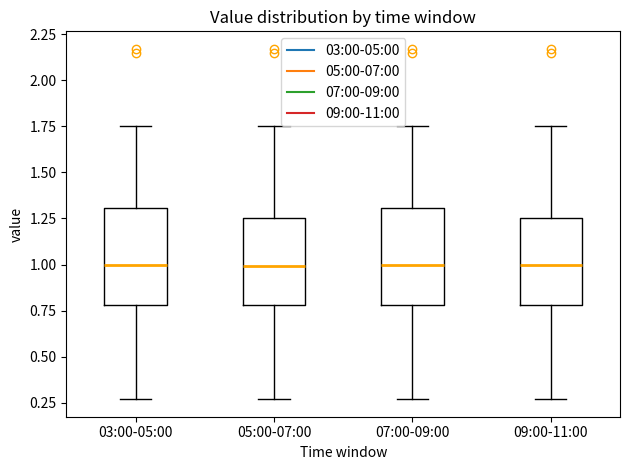

Where is the lower edge of the box for 05:00-07:00 on the y-axis? The values are not printed on the chart, so give them approximately, as read against the axis.

0.80